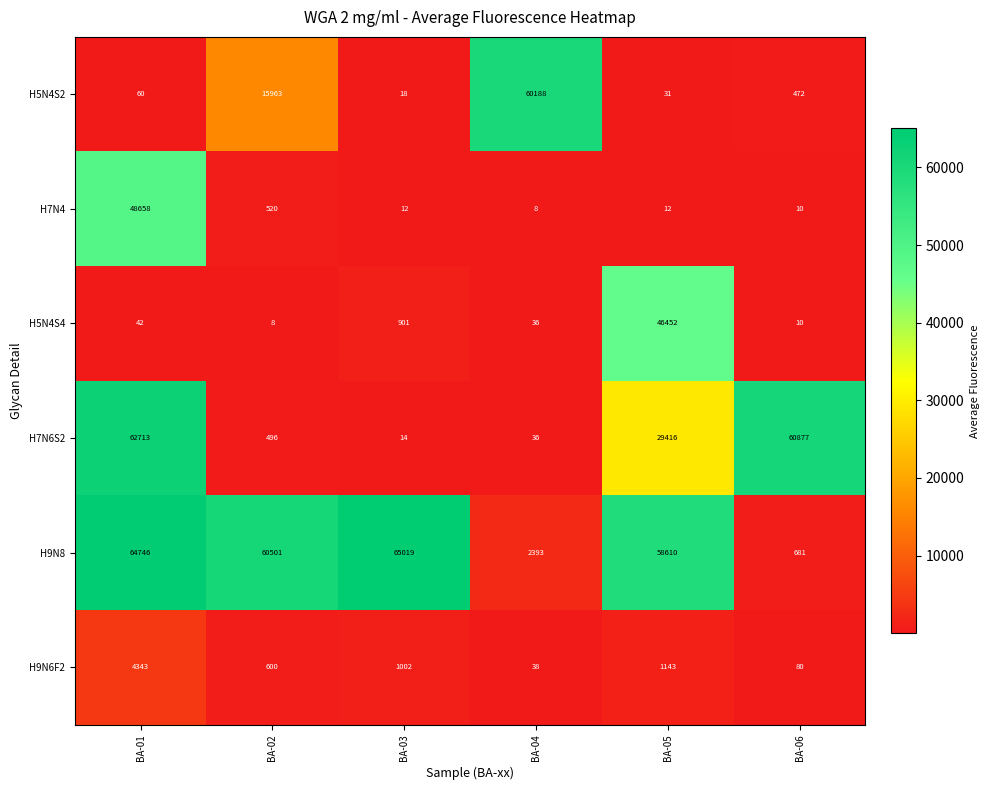

What is the difference between the second highest and second lowest values in the H9N6F2 series?

1063